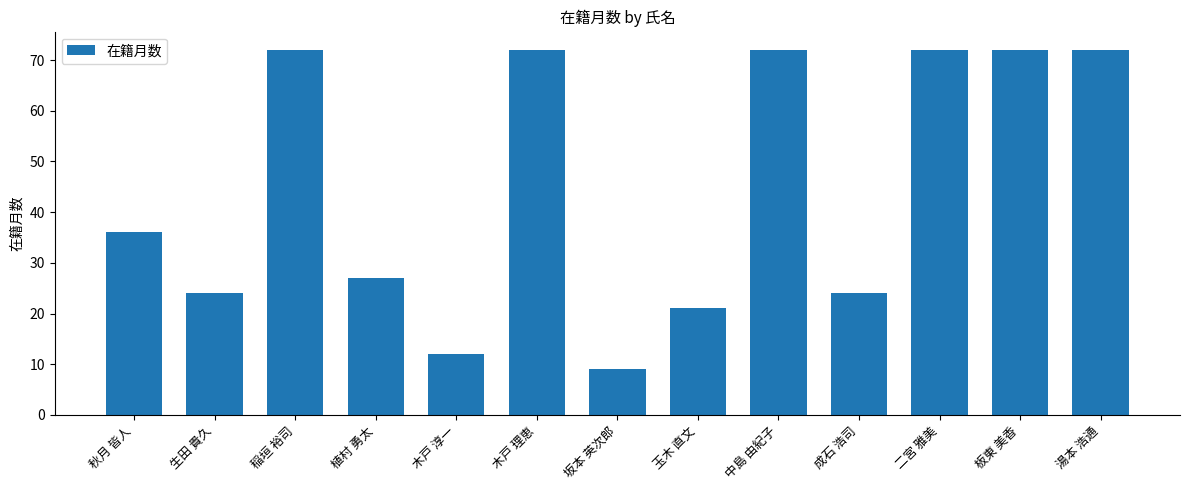

What is the approximate value at 玉木 直文?

21